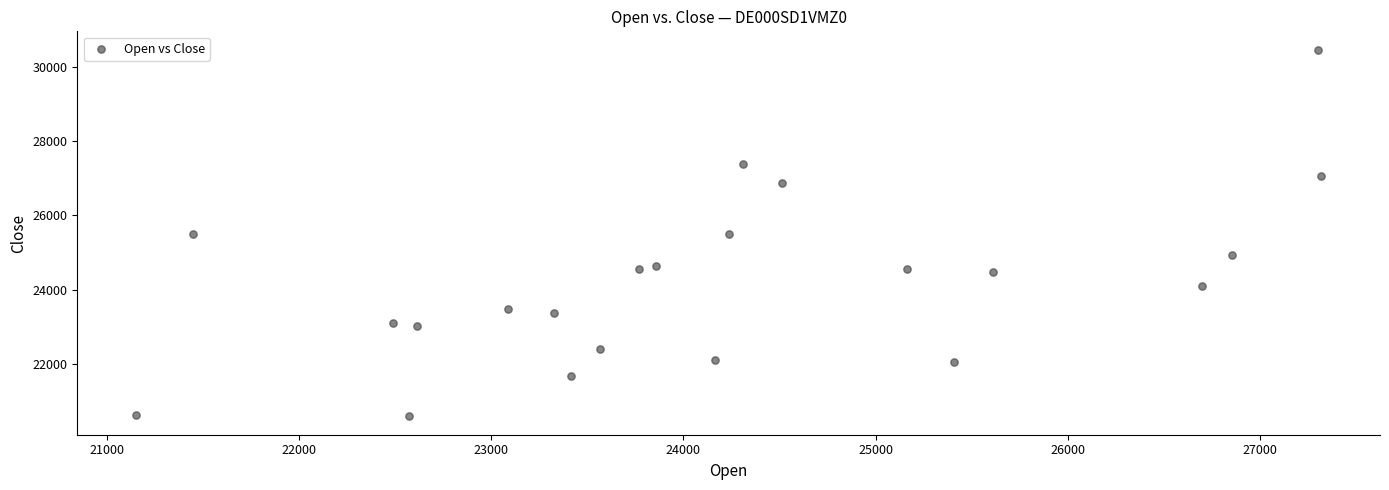

What is the range of X values (max minus min)?

6160